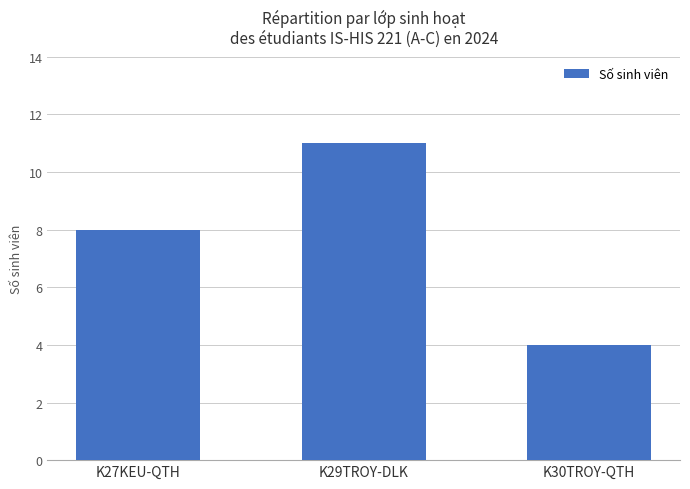

What is the ratio of the value at K30TROY-QTH to the value at K27KEU-QTH?

0.5